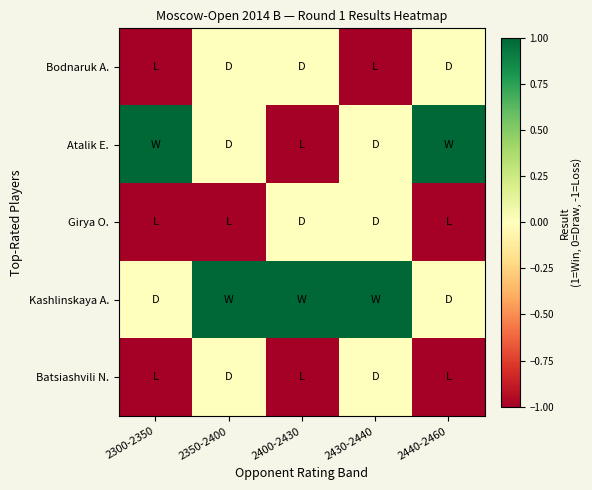

Which category has the highest value across all series?

2300-2350